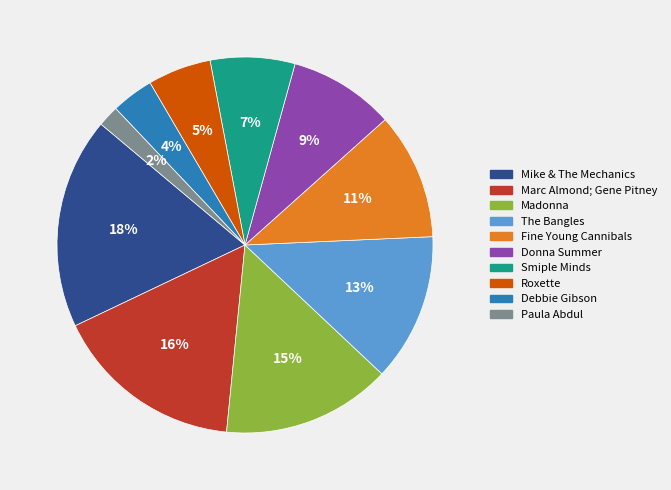

True or false: Fine Young Cannibals accounts for 11% of the total.

True